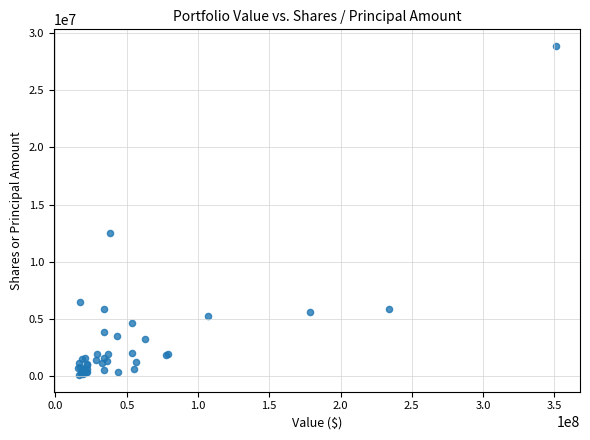

What Y value in the scatter plot is closest to 14480444?

12528120